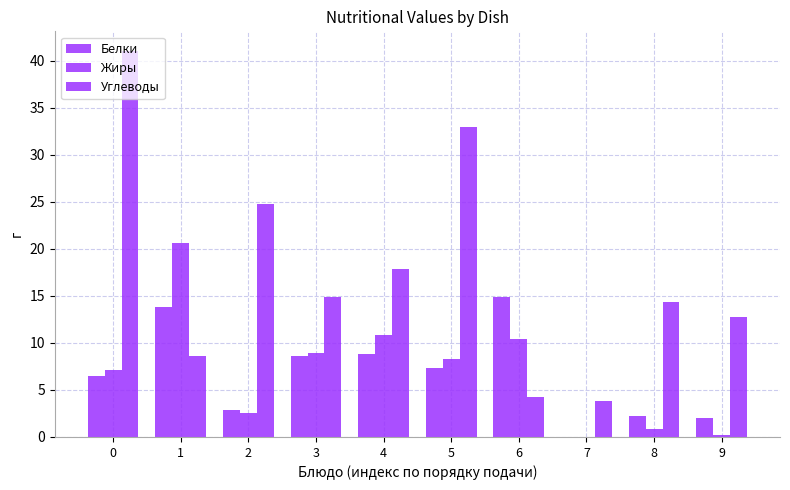

How many groups of bars are there?

10